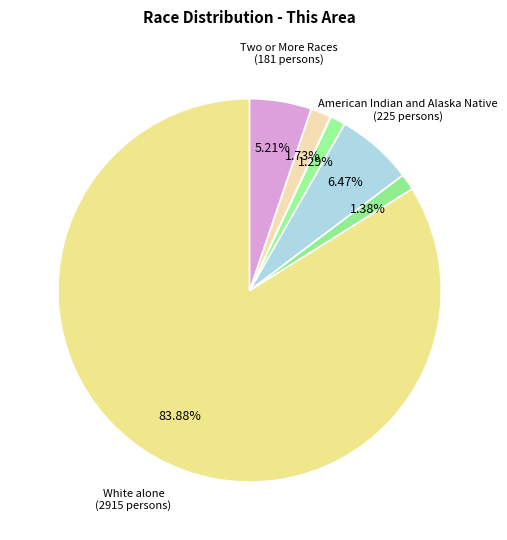

Count the number of slices in the pie.

7